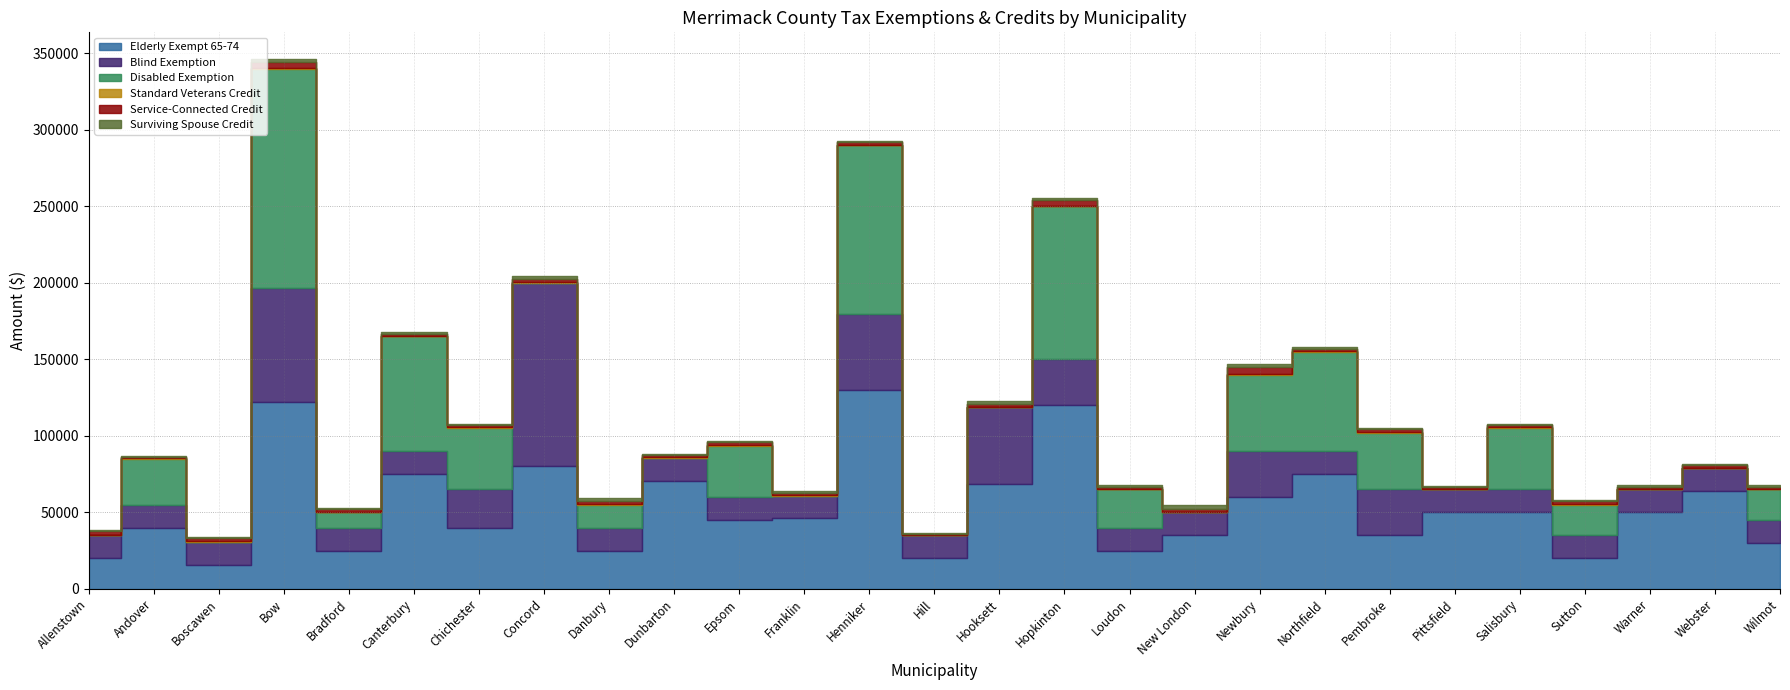

How many intersections are there between Service-Connected Credit and Disabled Exemption?

17